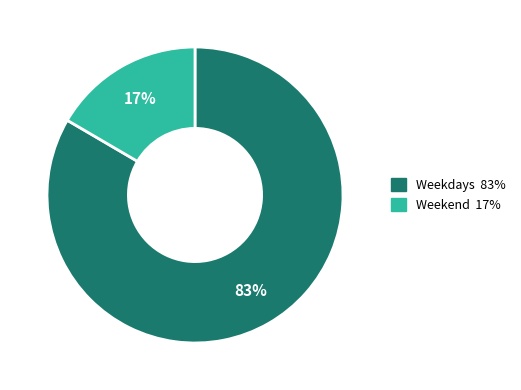

Is there a majority slice in this chart?

Yes